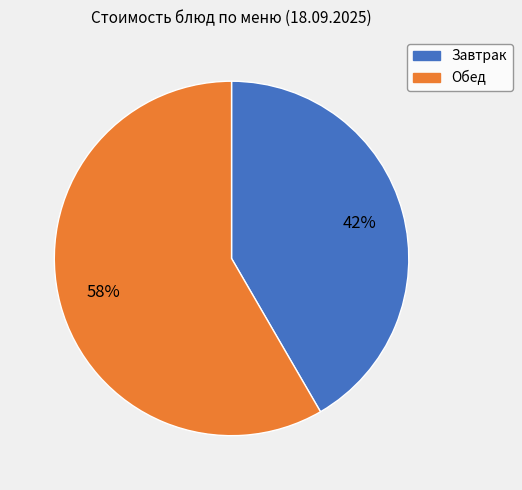

To the nearest percent, what is the average slice percentage?

50%